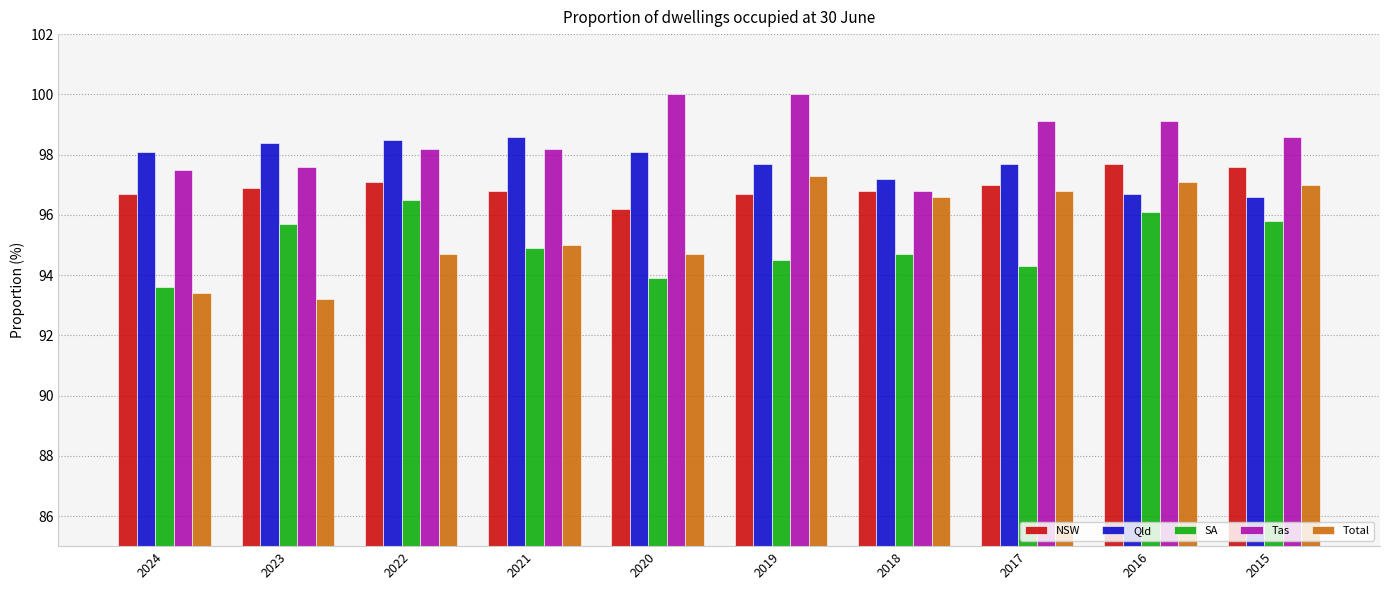

Reading right to left, what are all the values shown in this chart?

NSW: 2015=97.6	2016=97.7	2017=97.0	2018=96.8	2019=96.7	2020=96.2	2021=96.8	2022=97.1	2023=96.9	2024=96.7
Qld: 2015=96.6	2016=96.7	2017=97.7	2018=97.2	2019=97.7	2020=98.1	2021=98.6	2022=98.5	2023=98.4	2024=98.1
SA: 2015=95.8	2016=96.1	2017=94.3	2018=94.7	2019=94.5	2020=93.9	2021=94.9	2022=96.5	2023=95.7	2024=93.6
Tas: 2015=98.6	2016=99.1	2017=99.1	2018=96.8	2019=100.0	2020=100.0	2021=98.2	2022=98.2	2023=97.6	2024=97.5
Total: 2015=97.0	2016=97.1	2017=96.8	2018=96.6	2019=97.3	2020=94.7	2021=95.0	2022=94.7	2023=93.2	2024=93.4